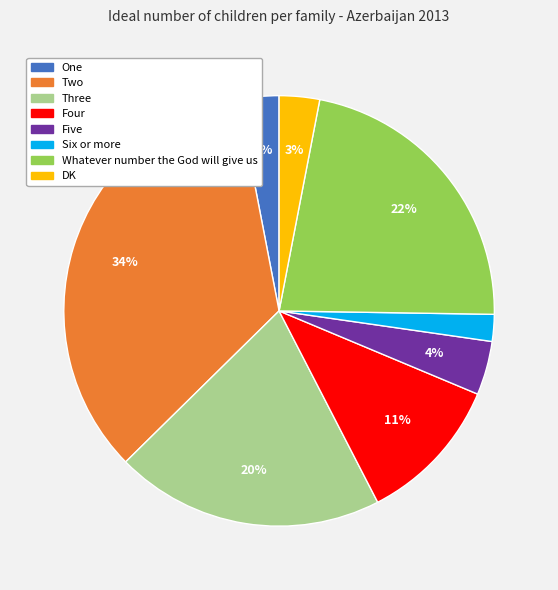

What is the smallest slice in the pie chart?

Six or more